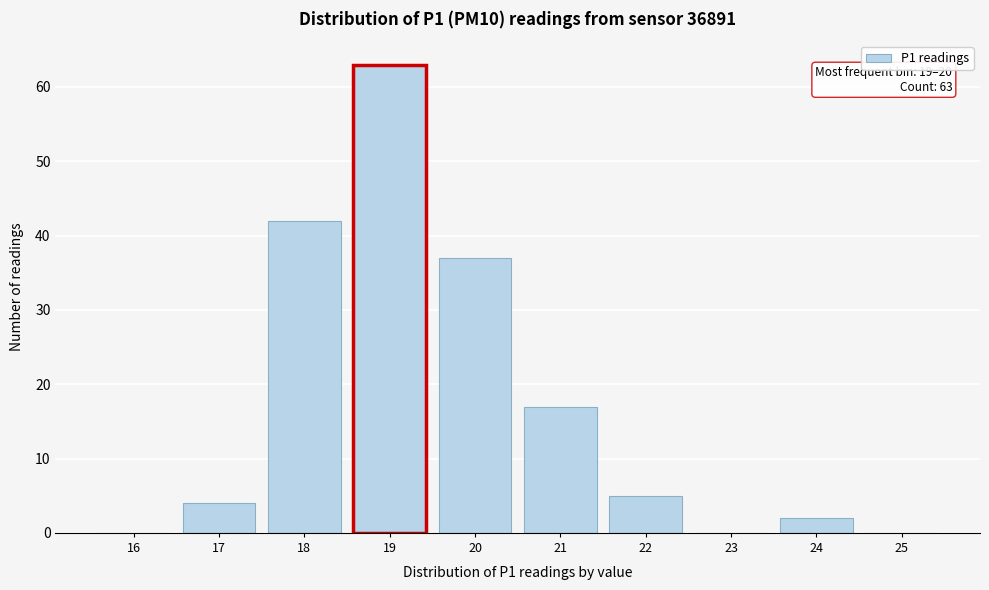

Reading left to right, extract all data points from this chart.

16=0	17=4	18=42	19=63	20=37	21=17	22=5	23=0	24=2	25=0